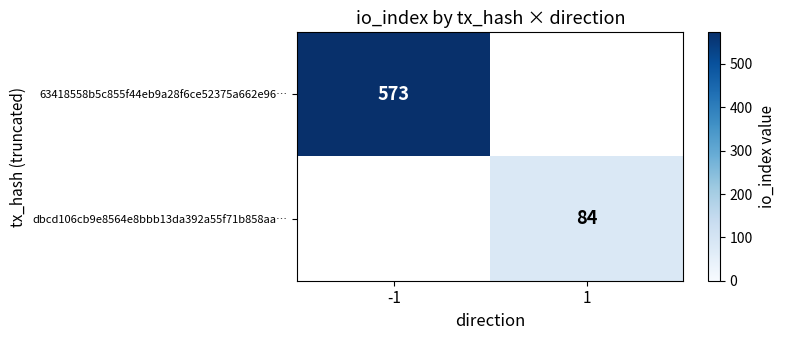

The value of dbcd106cb9e8564e8bbb13da392a55f71b858aa… at 1 is 151. True or false?

False